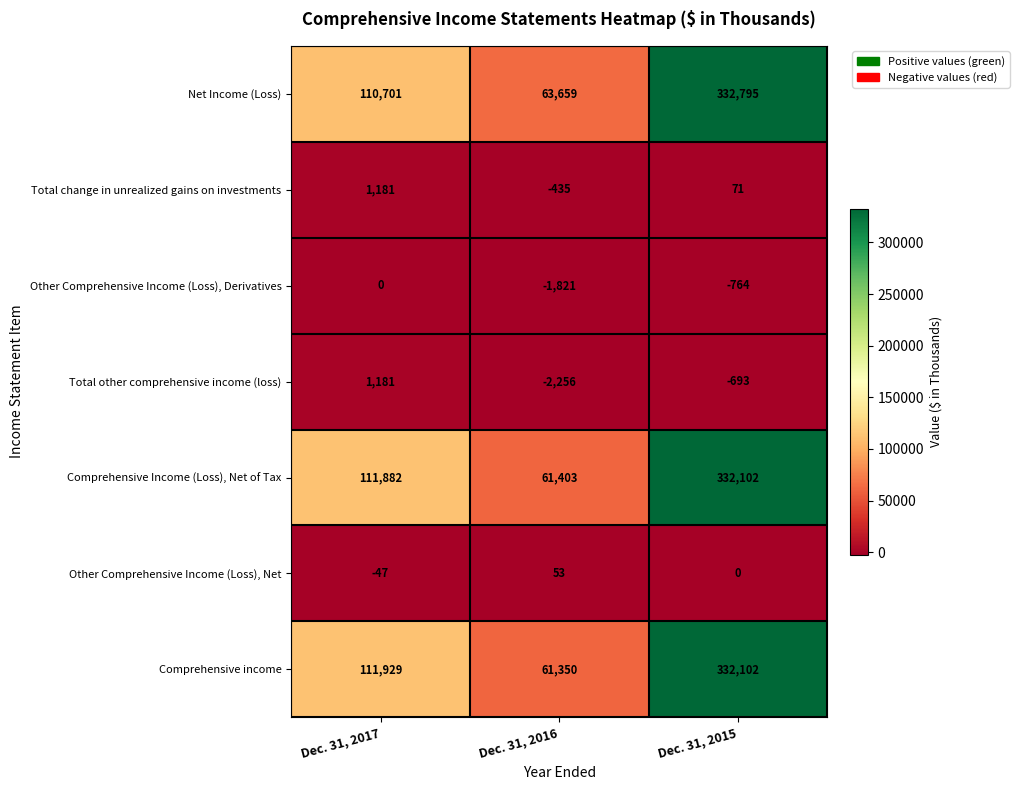

Rank the series at Dec. 31, 2016 from highest to lowest value.

Net Income (Loss), Comprehensive Income (Loss), Net of Tax, Comprehensive income, Other Comprehensive Income (Loss), Net, Total change in unrealized gains on investments, Other Comprehensive Income (Loss), Derivatives, Total other comprehensive income (loss)